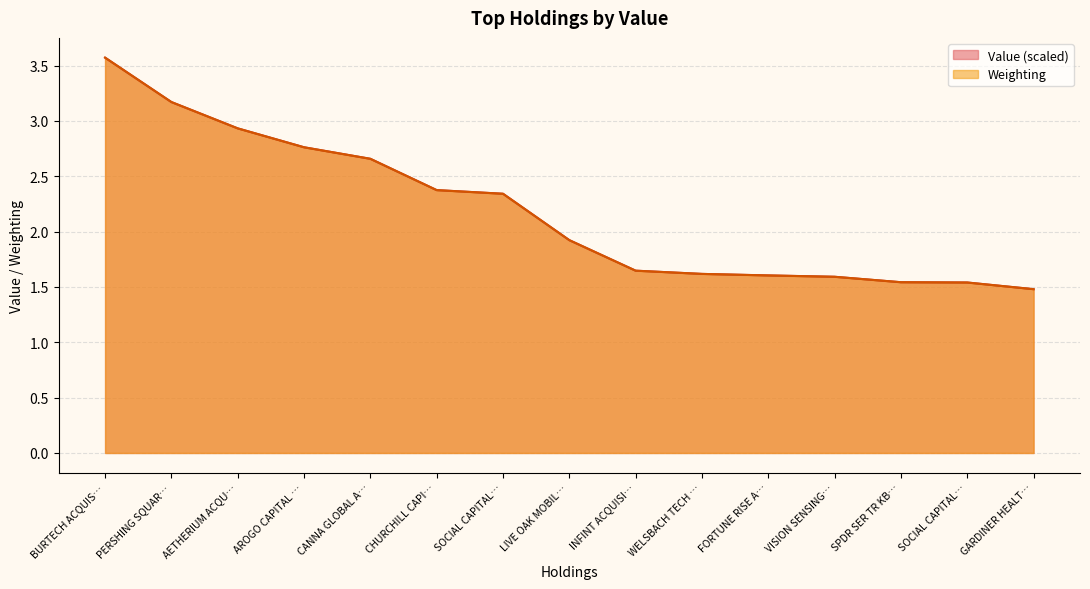

What is the sum of all Value values?

32.8